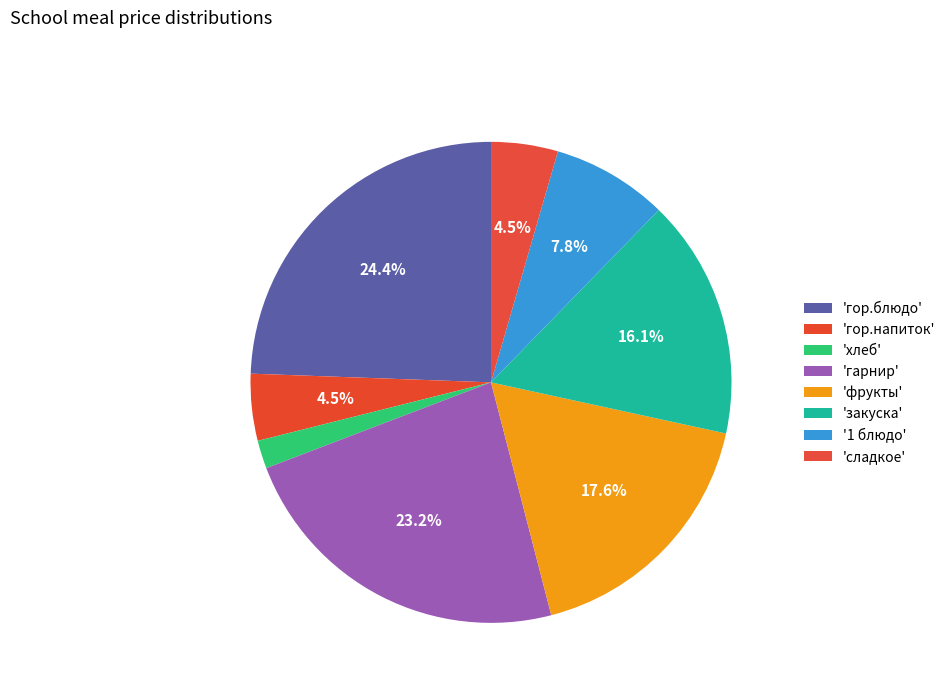

How many segments does this pie chart have?

8